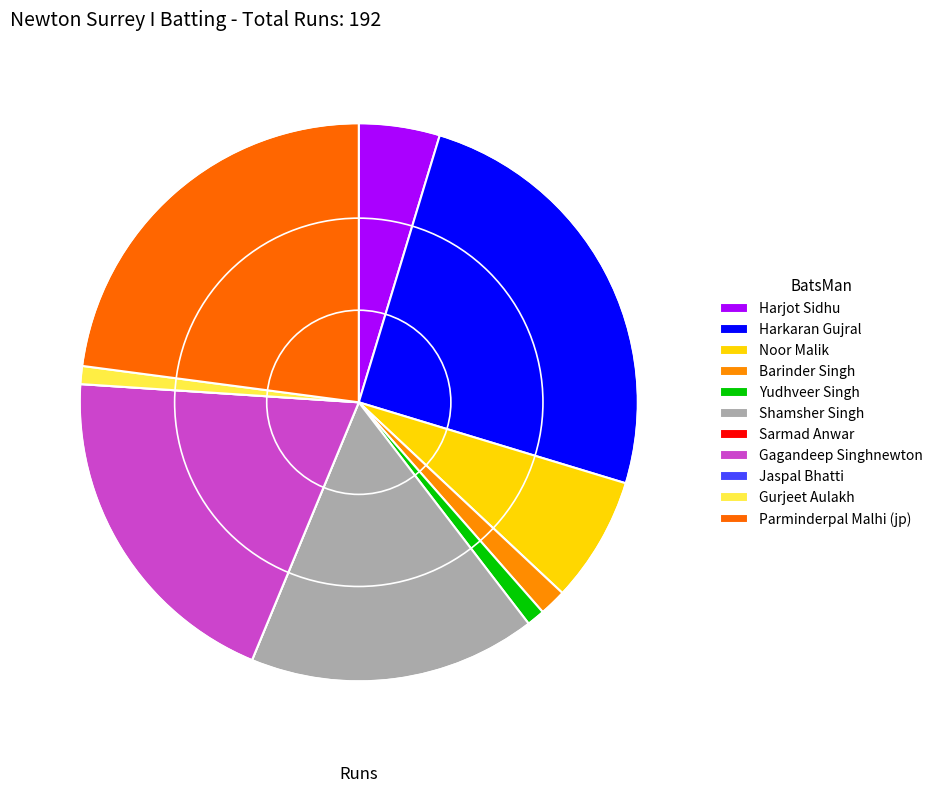

Rank the categories by value from highest to lowest.

Harkaran Gujral, Parminderpal Malhi (jp), Gagandeep Singhnewton, Shamsher Singh, Noor Malik, Harjot Sidhu, Barinder Singh, Yudhveer Singh, Gurjeet Aulakh, Sarmad Anwar, Jaspal Bhatti